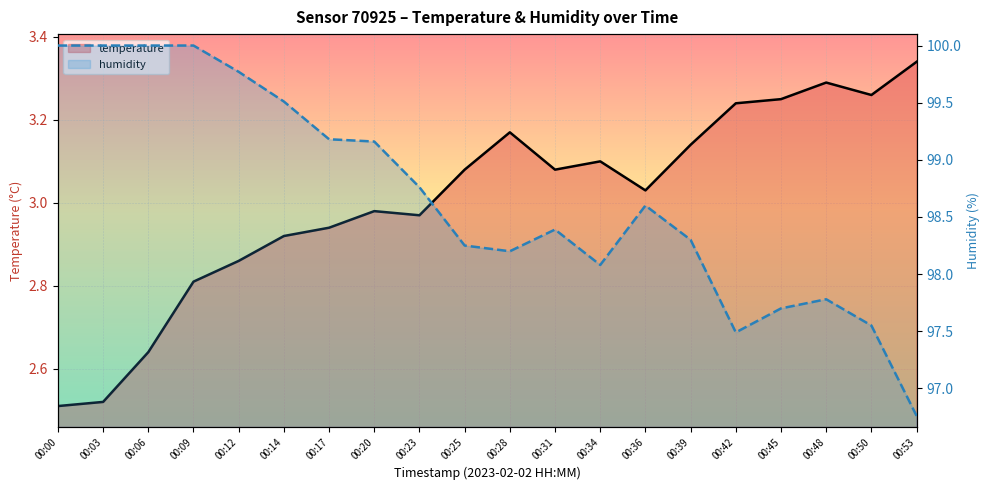

At which category does humidity reach its first local valley?

00:28